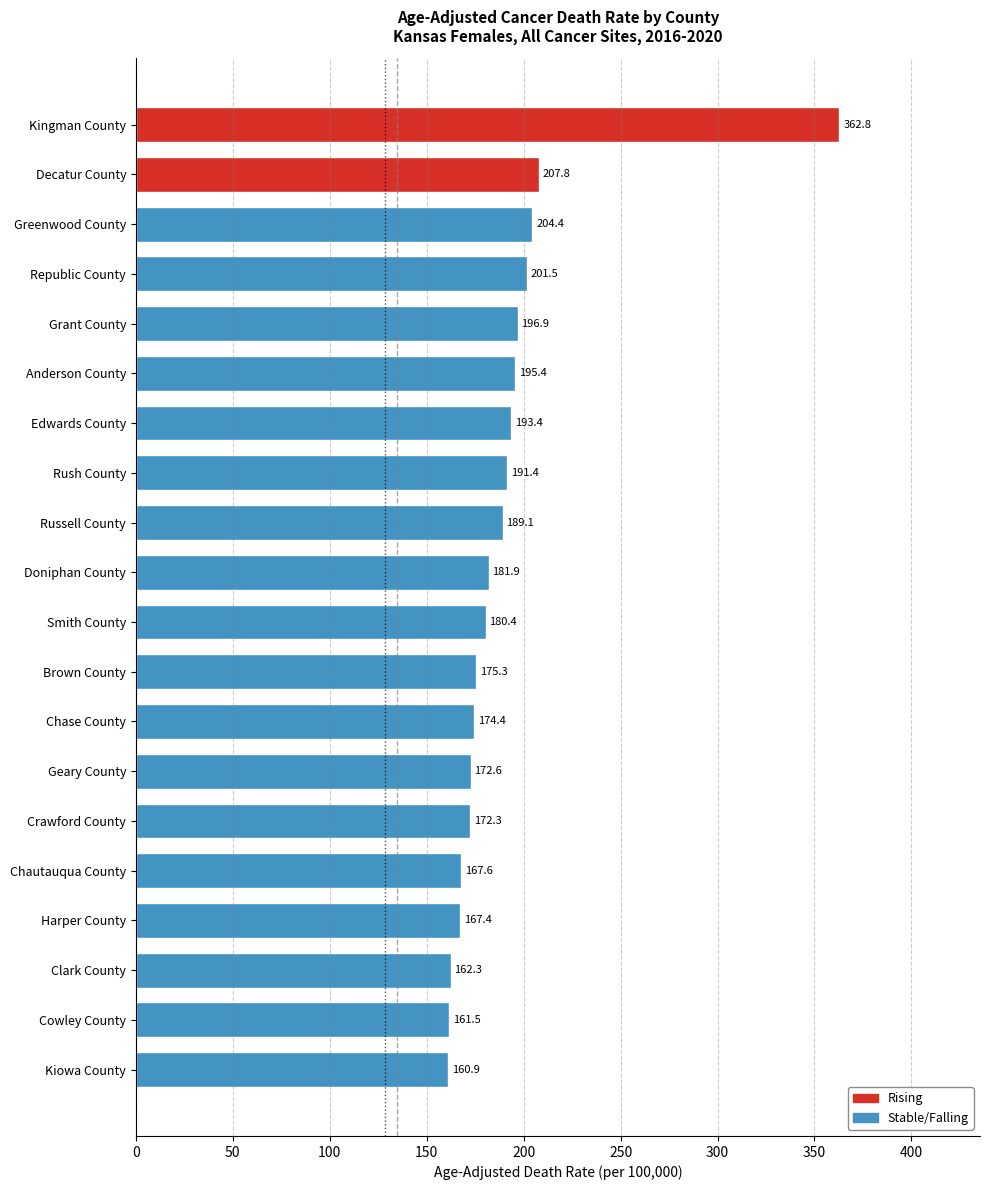

Reading bottom to top, extract all data points from this chart.

160.9	161.5	162.3	167.4	167.6	172.3	172.6	174.4	175.3	180.4	181.9	189.1	191.4	193.4	195.4	196.9	201.5	204.4	207.8	362.8